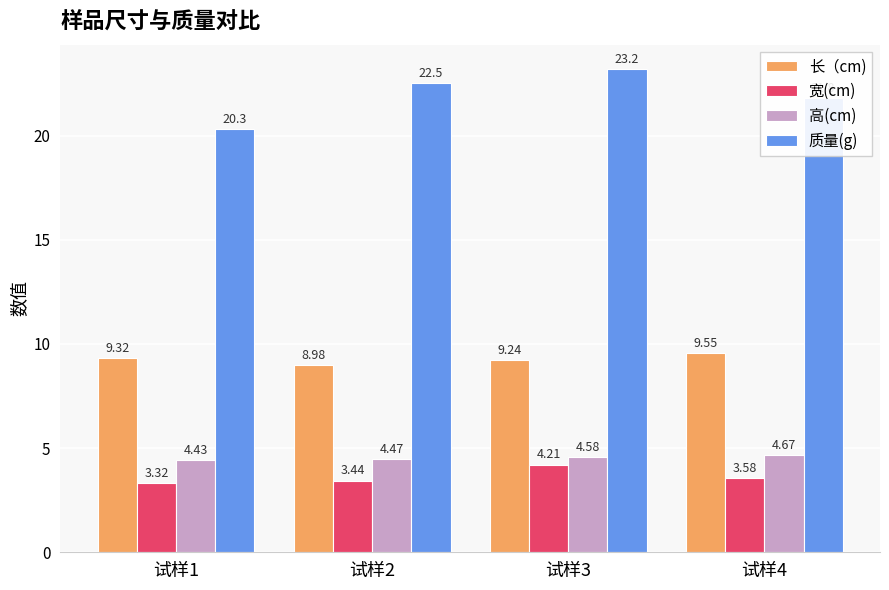

List the series in order of their peak value, lowest first.

宽(cm), 高(cm), 长（cm), 质量(g)